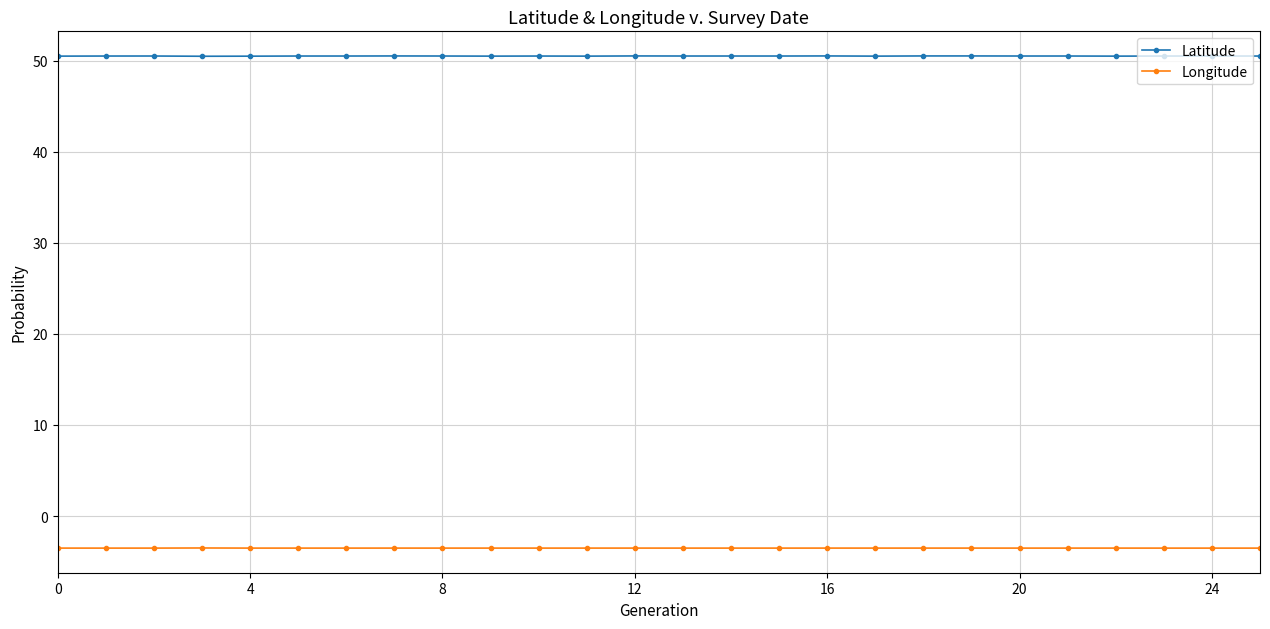

Which series has the largest total across all categories?

Latitude